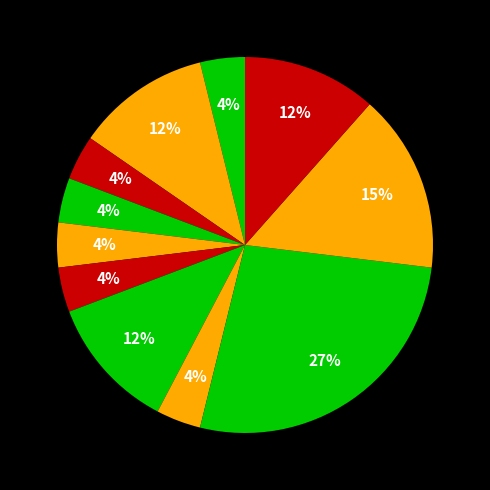

How many segments does this pie chart have?

11